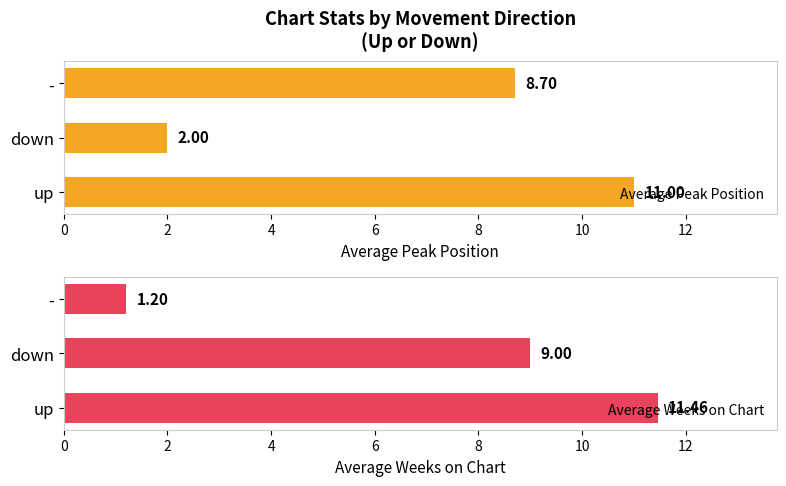

Reading left to right, extract all data points from this chart.

Average Peak Position: 11.0	2.0	8.7
Average Weeks on Chart: 11.5	9.0	1.2